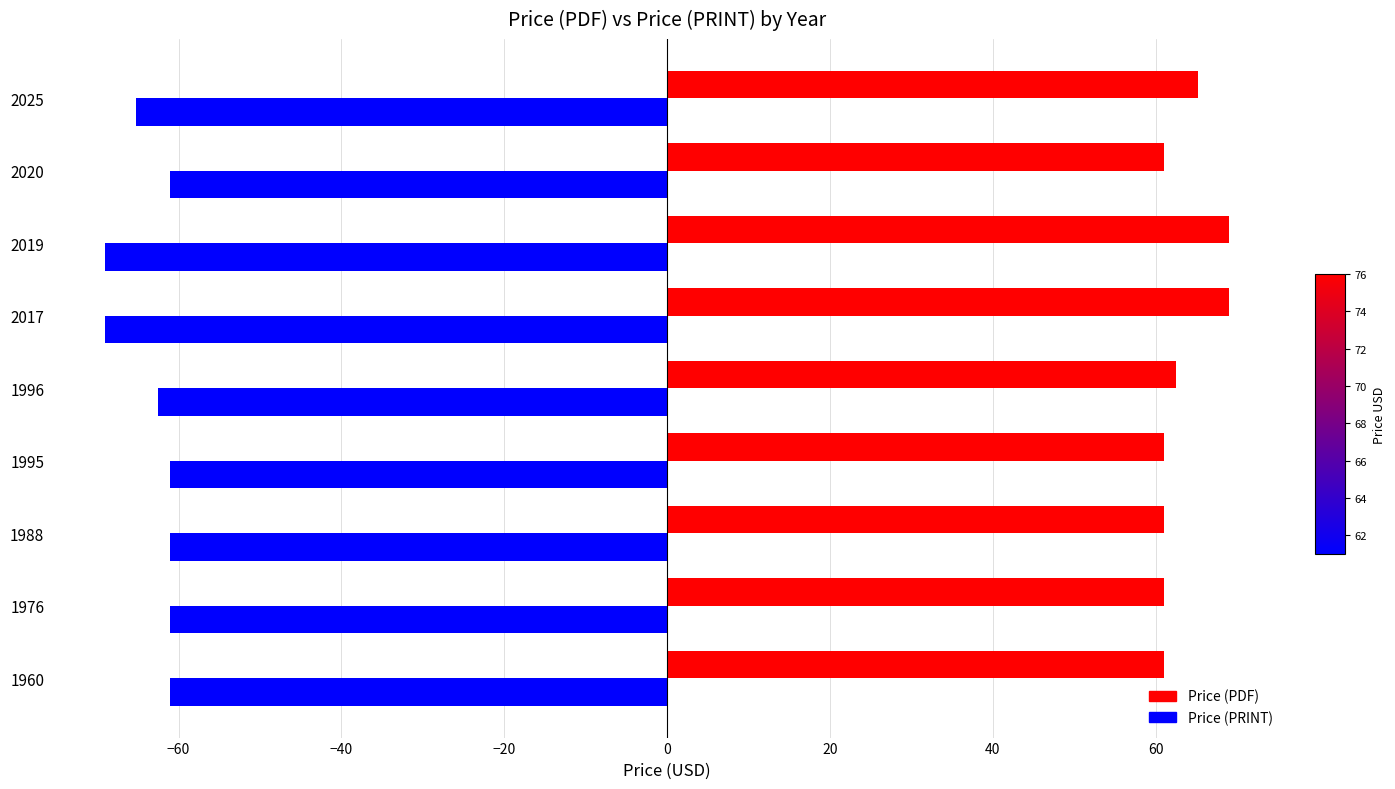

List the series in order of their overall mean, lowest first.

Price (PRINT), Price (PDF)